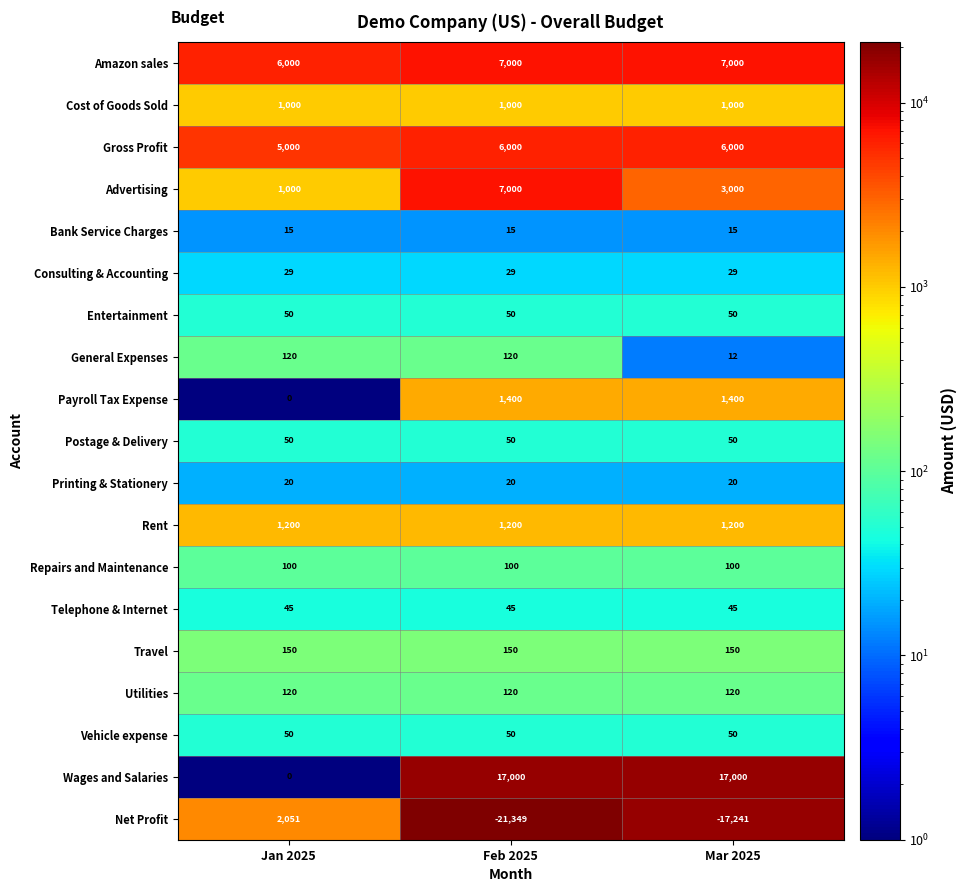

The Telephone & Internet series shows 59 at Feb 2025. True or false?

False